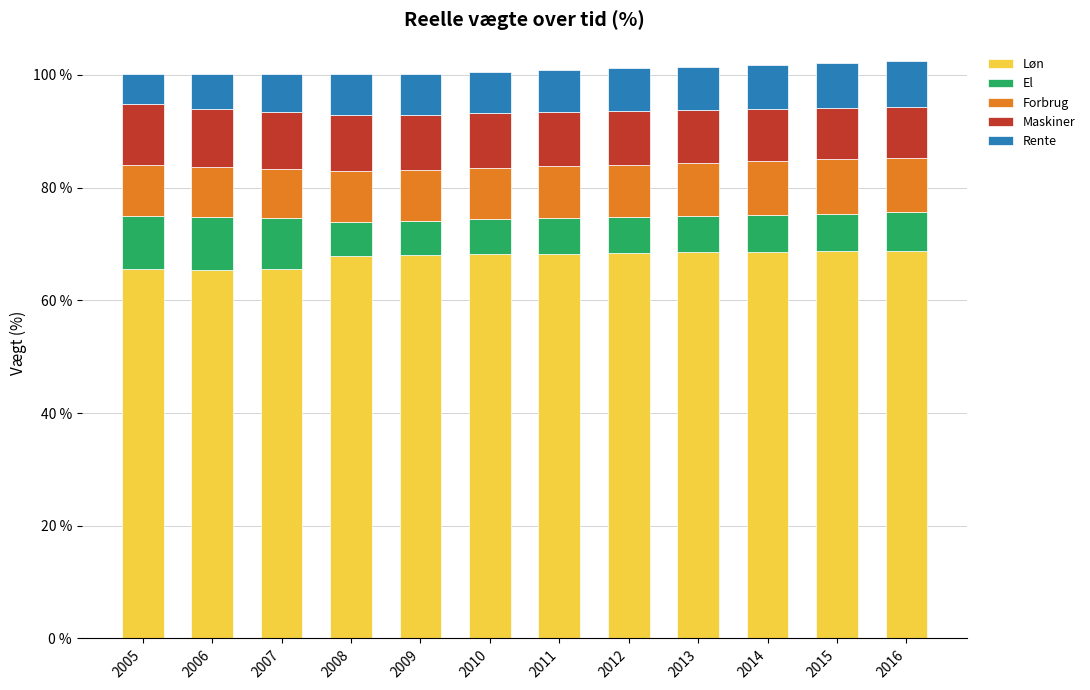

Does the chart contain any negative values?

No